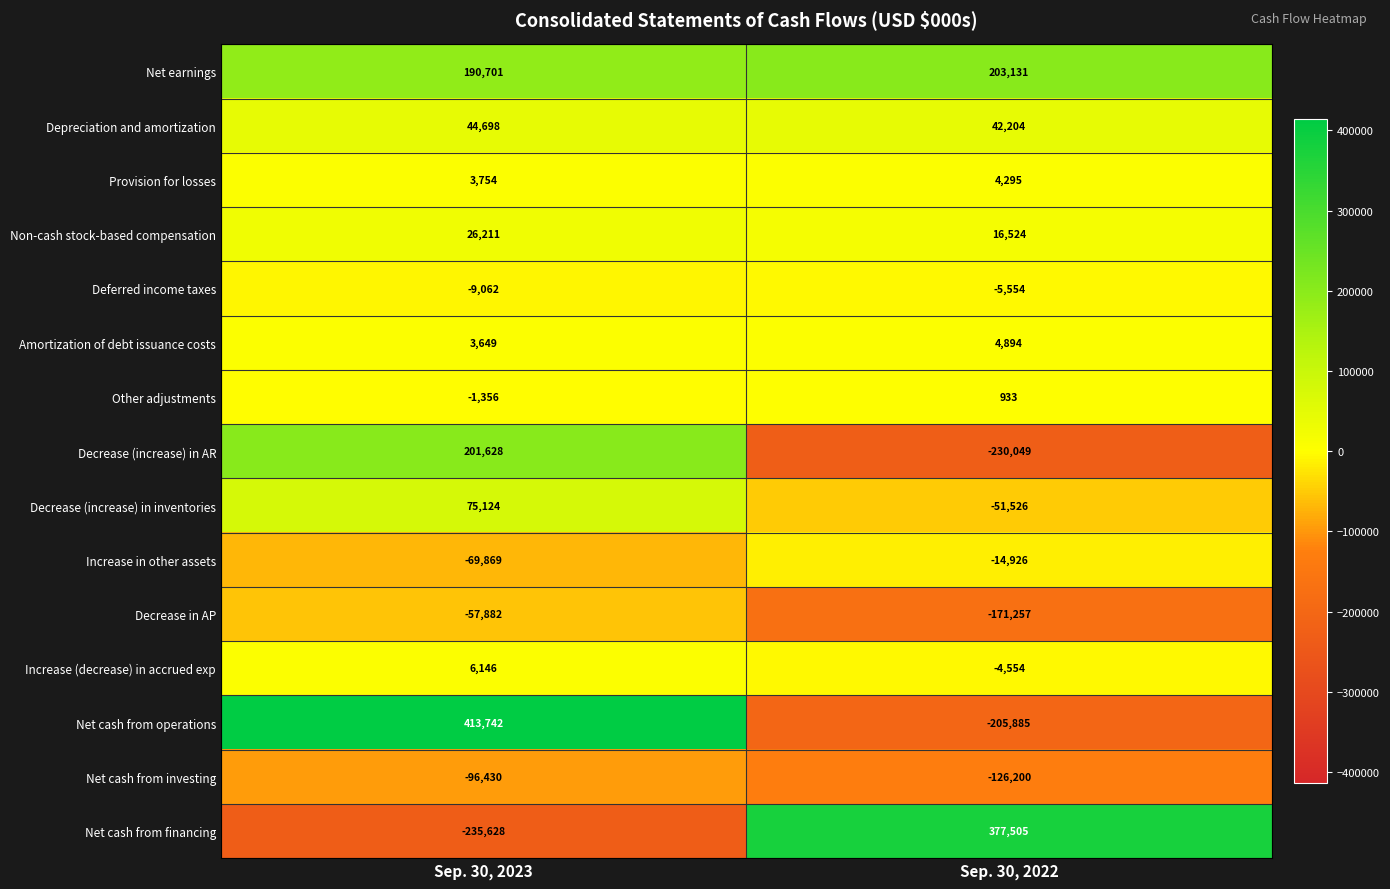

Which series has the largest range (max minus min)?

Net cash from operations